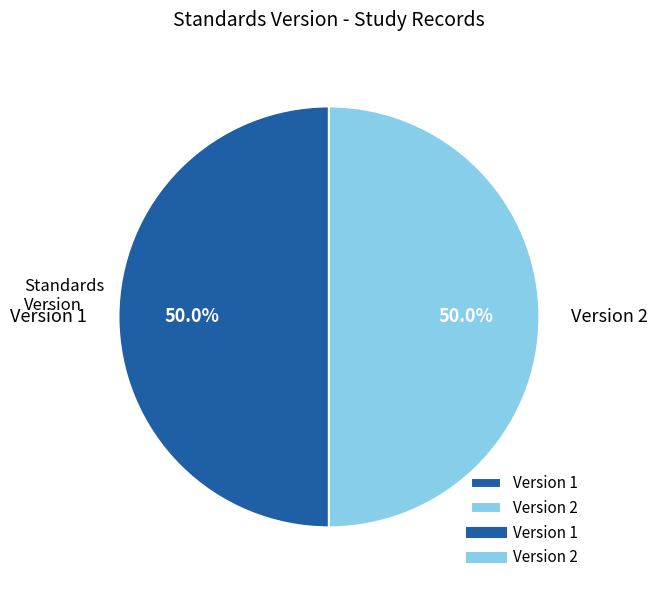

Approximately how many times larger is the value at Version 1 compared to Version 2?

1.0